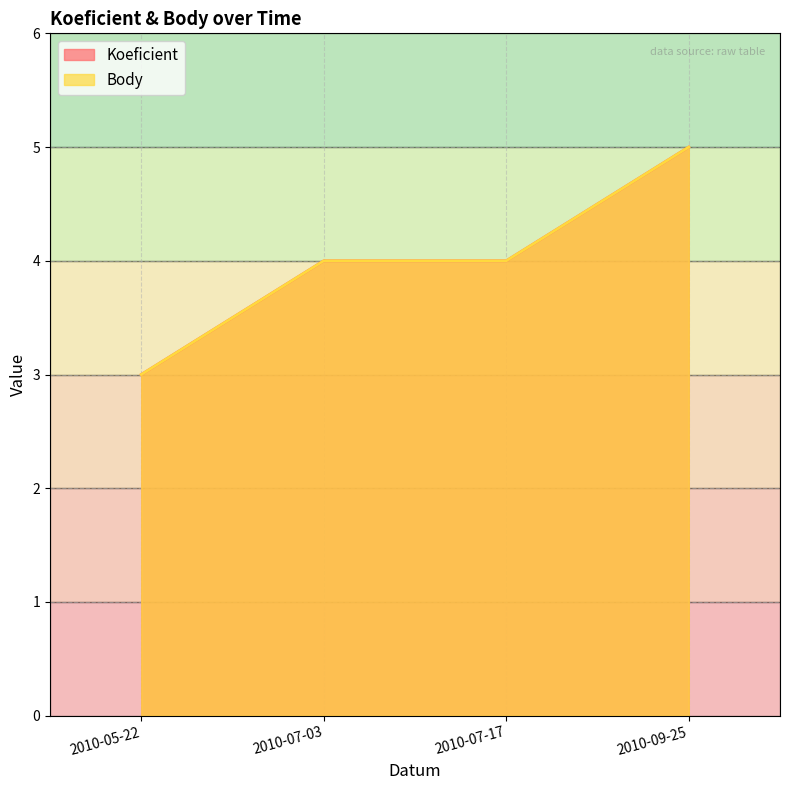

What is the value of the Koeficient point at the 4th from the left?

5